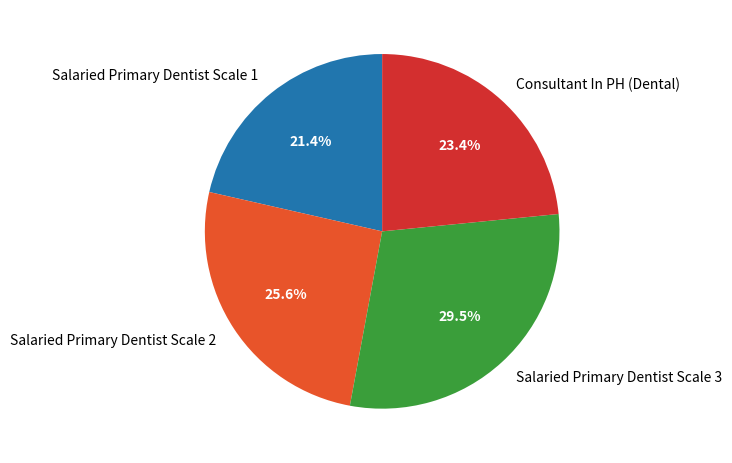

Rank the categories by value from highest to lowest.

Salaried Primary Dentist Scale 3, Salaried Primary Dentist Scale 2, Consultant In PH (Dental), Salaried Primary Dentist Scale 1